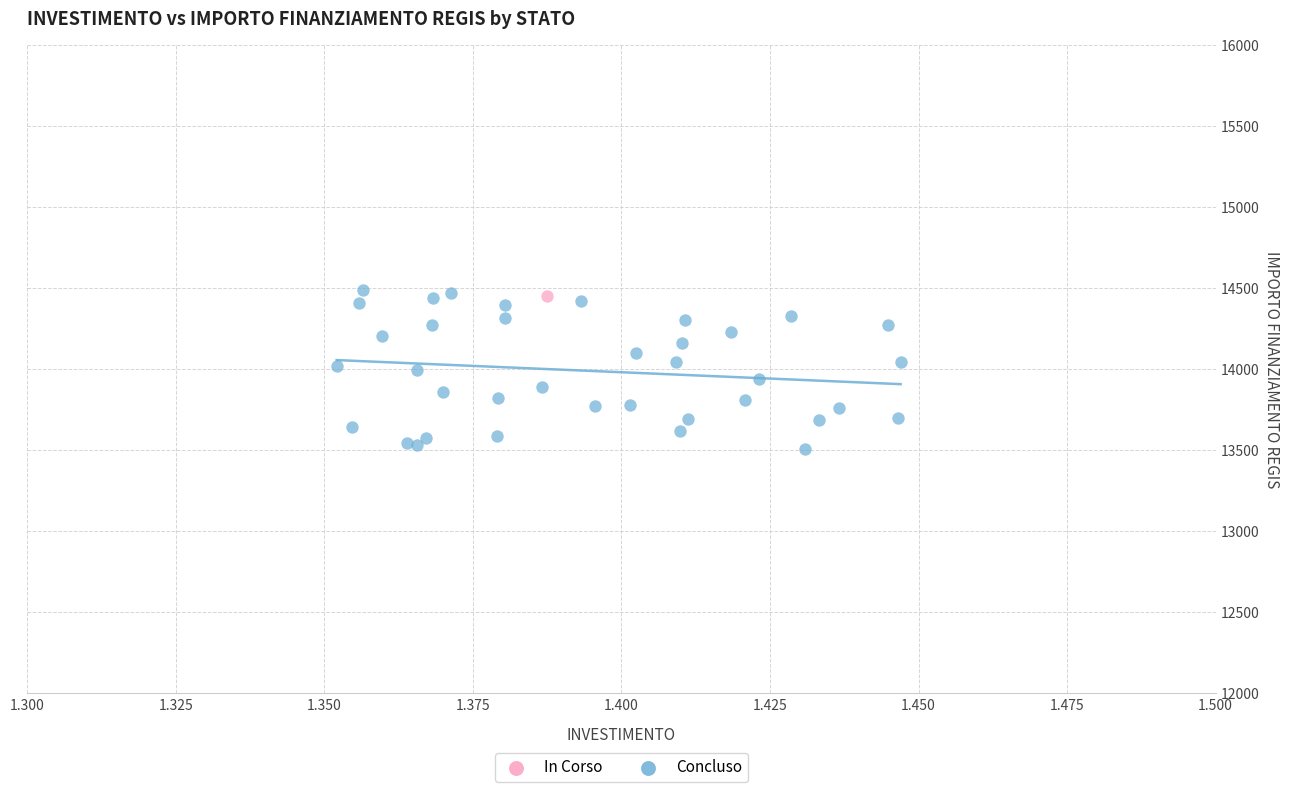

What are all the series names shown in the legend?

In Corso, Concluso